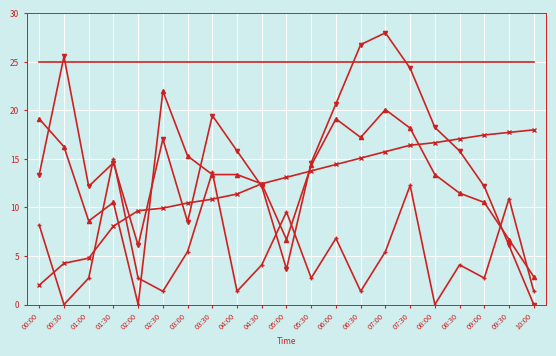

What is the total value across all series at 05:30?

70.5